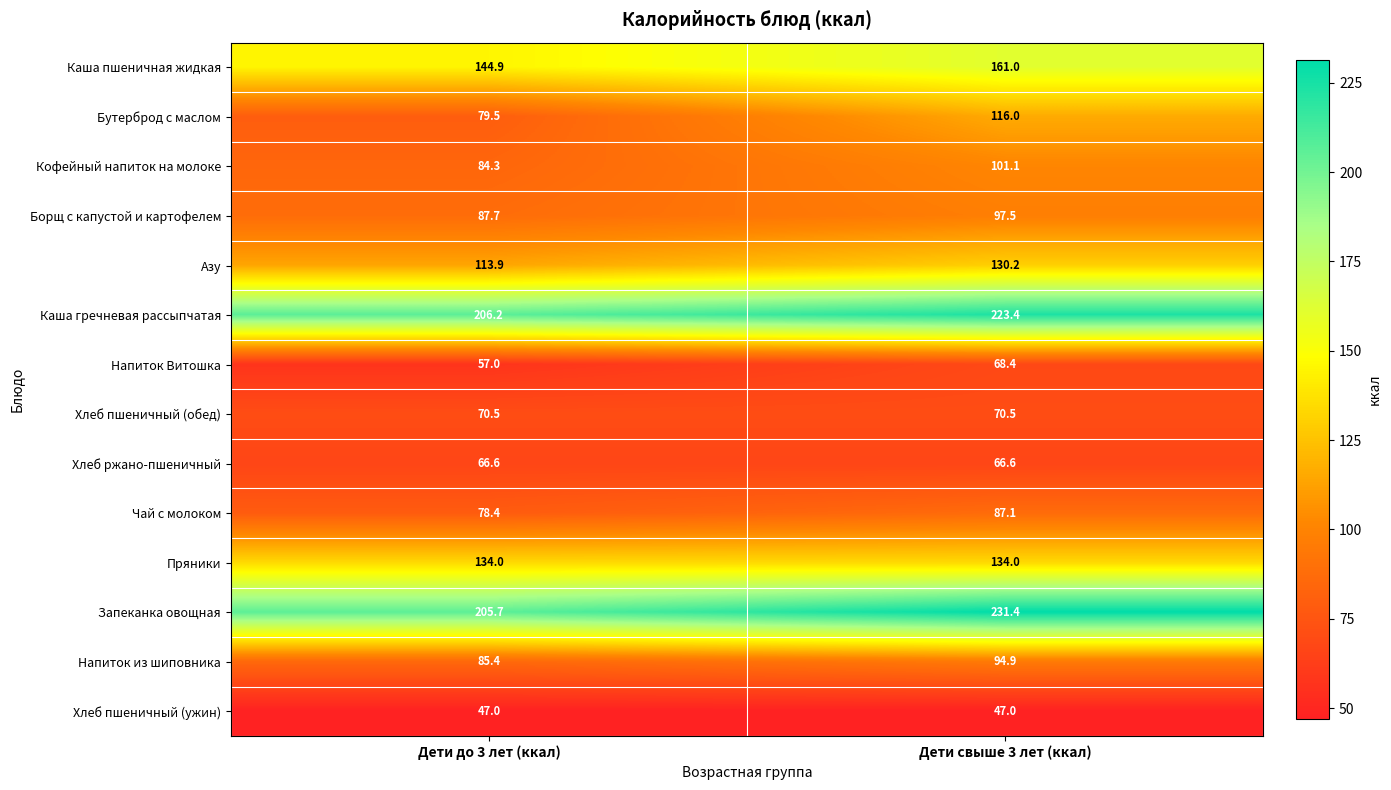

At how many categories does at least one series exceed 193?

2